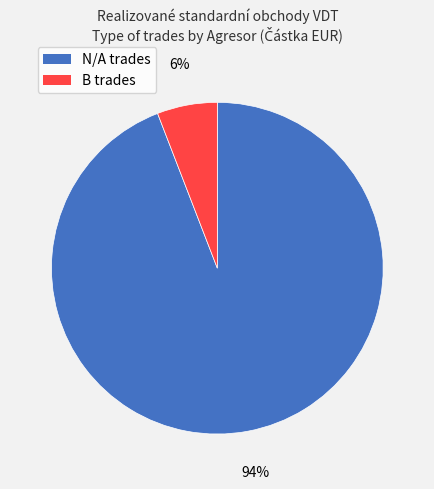

Does any single category account for the majority?

Yes